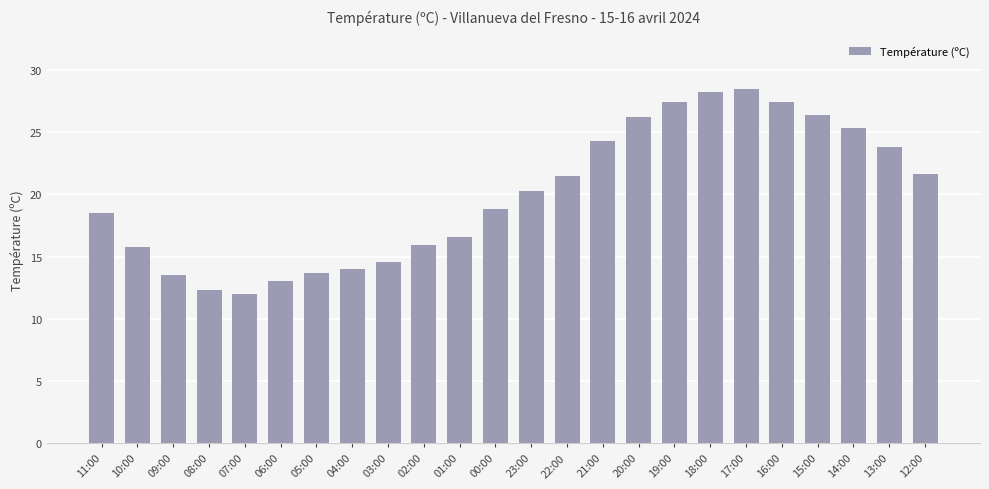

Where is the data nearest to the value 20?

23:00